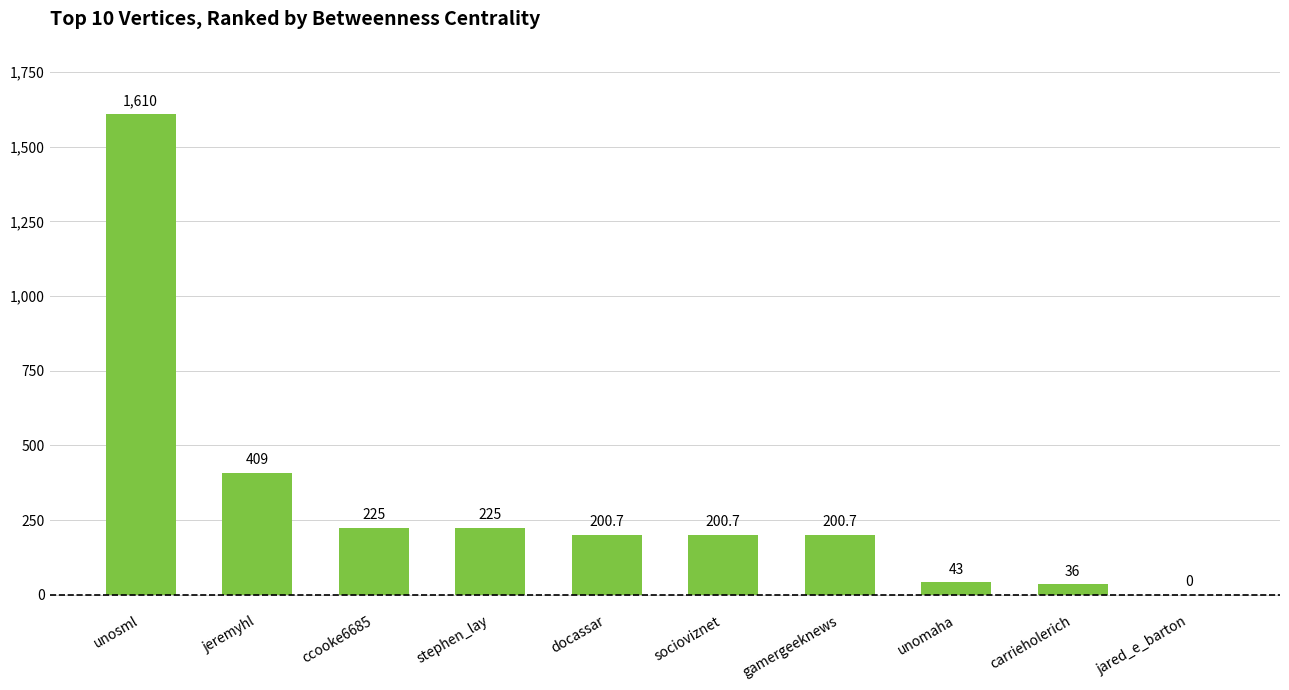

What is the change in value from ccooke6685 to jared_e_barton?

-225.0